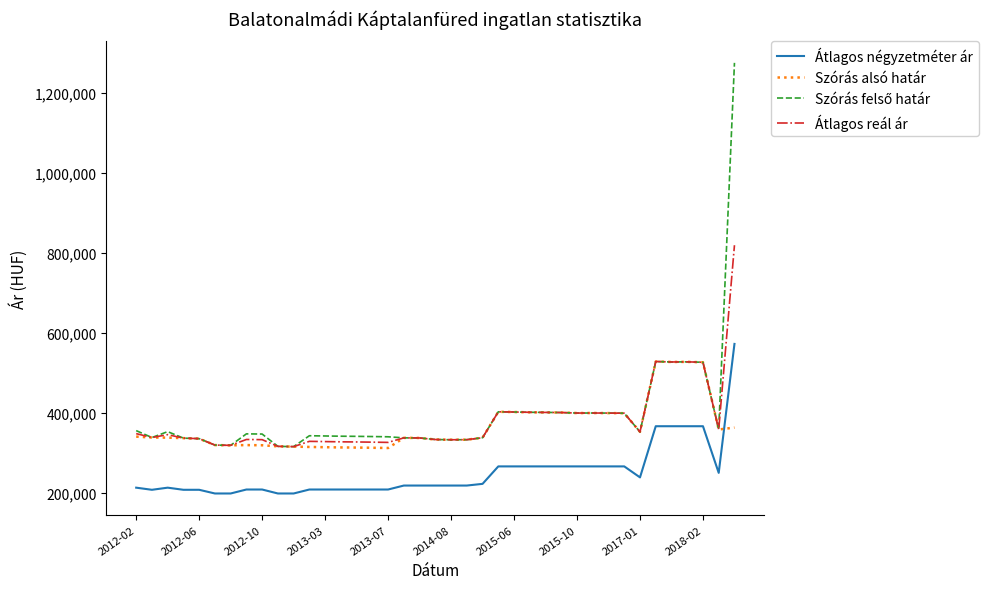

What is the smallest value displayed?

198461